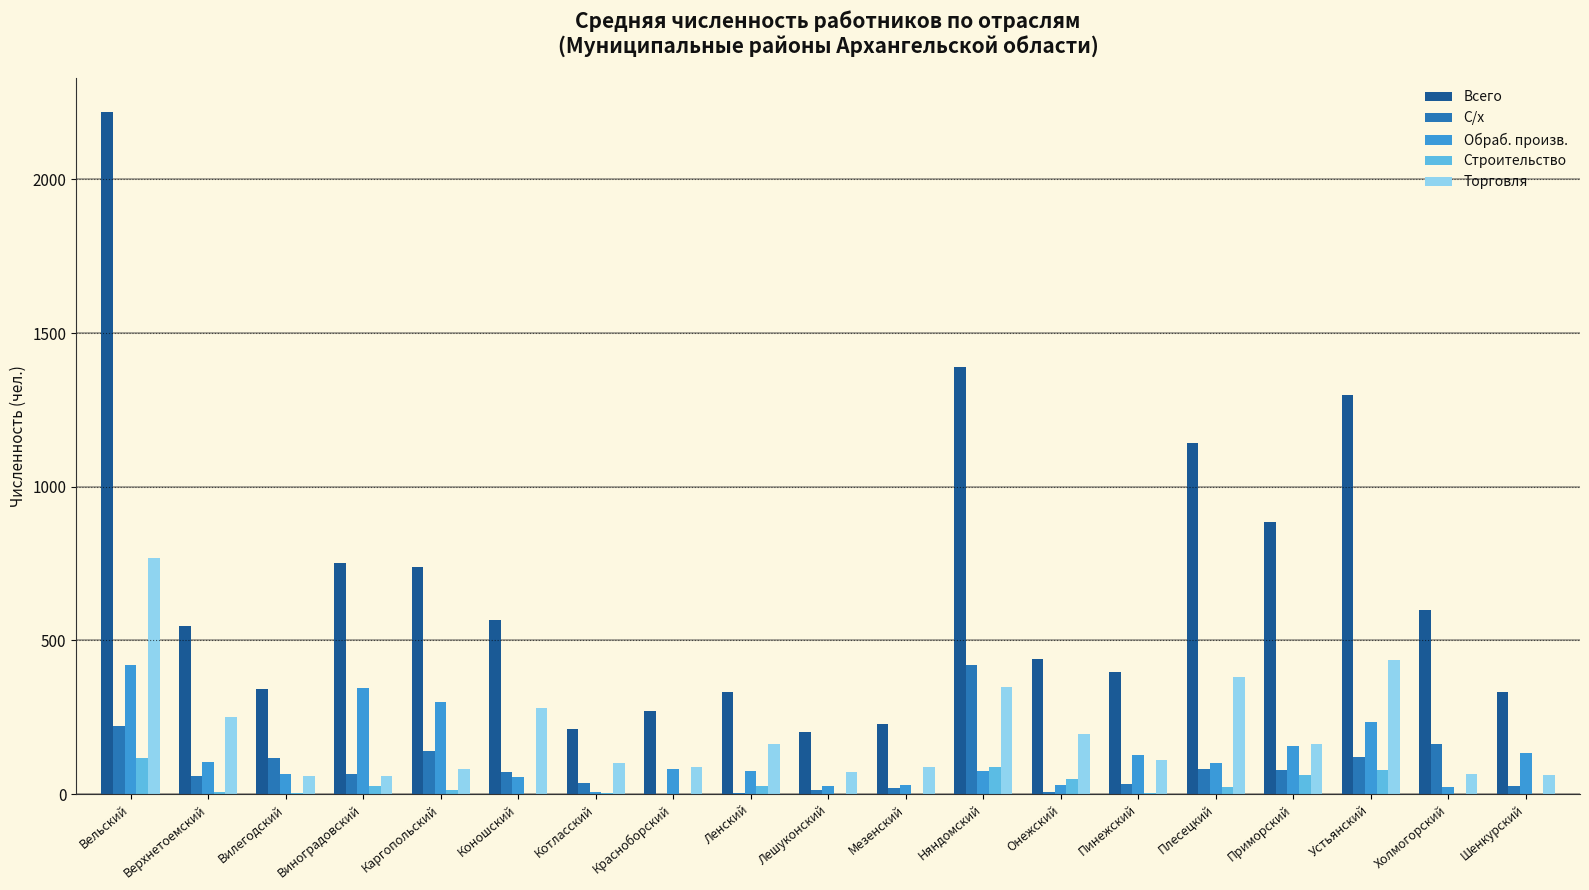

True or false: Торговля has a value of 59.2 at Вилегодский.

True